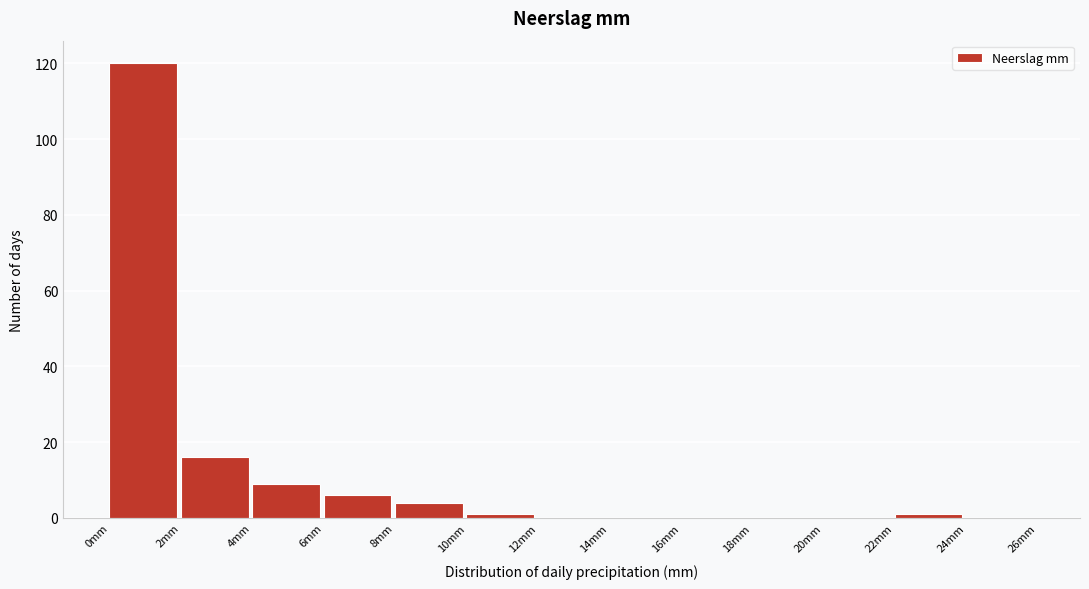

Over which range of the x-axis is the bar tallest?

0 to 2